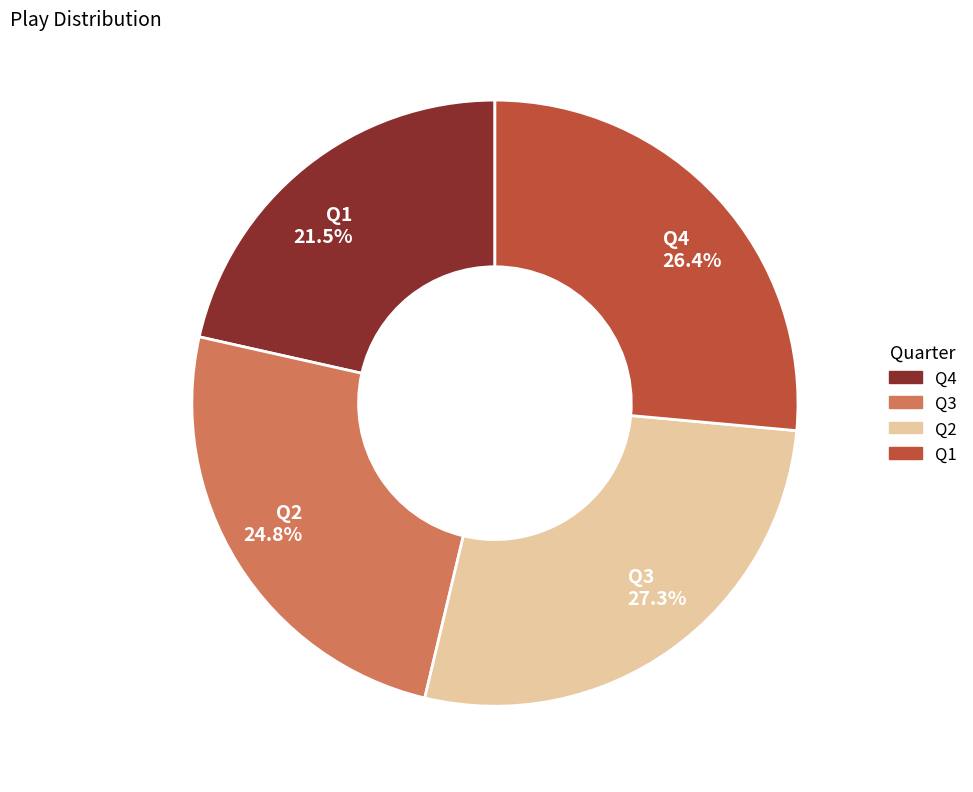

How many slices are in this pie chart?

4